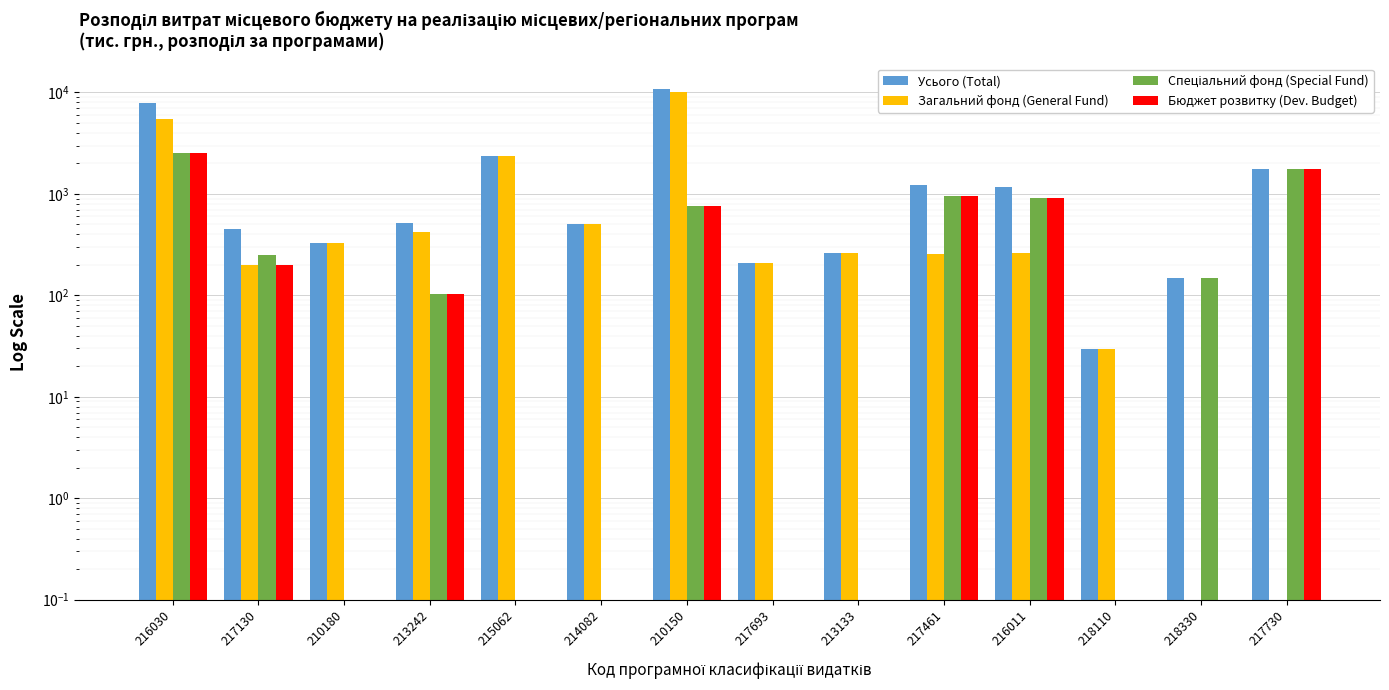

What is the value of the Бюджет розвитку (Dev. Budget) bar at the 2nd from the left?

199.0